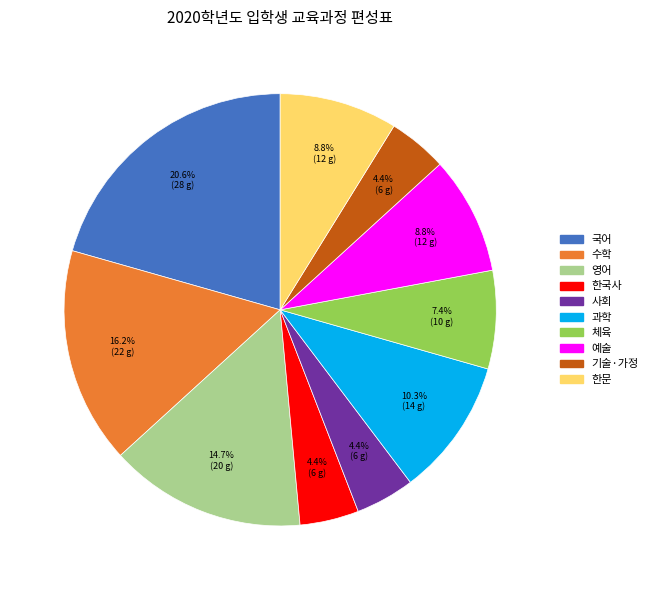

To the nearest percent, what is the difference between the largest and smallest slice percentages?

16%